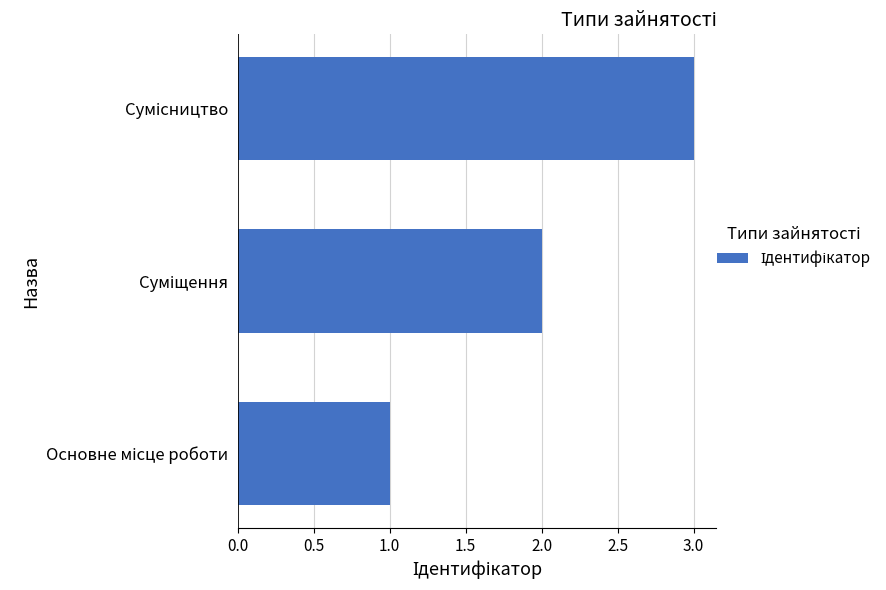

What is the greatest value displayed?

3